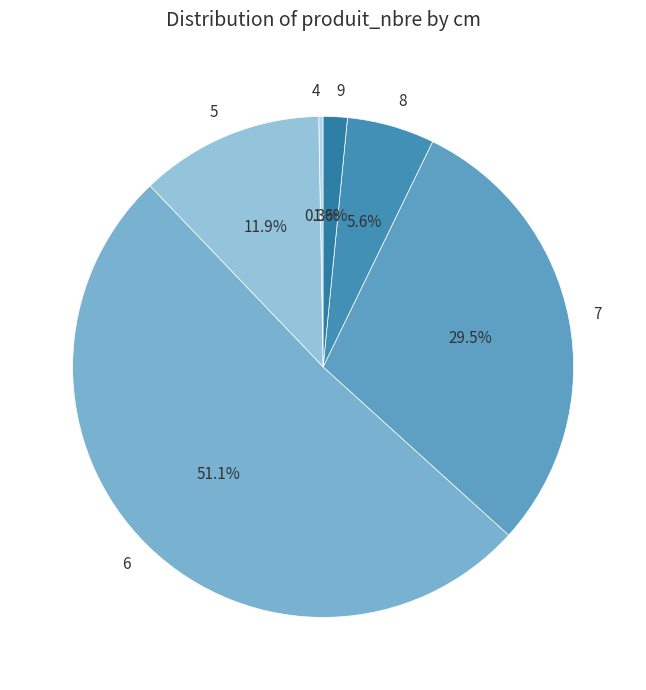

Is there any slice that represents more than half of the pie?

Yes